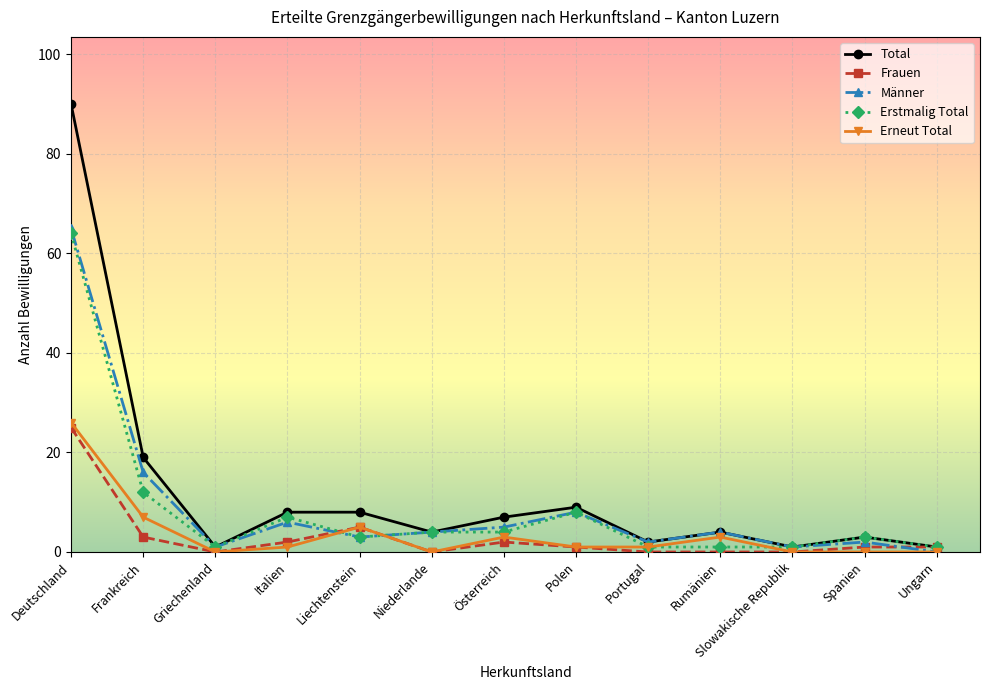

At which category is the sum across all series the highest?

Deutschland